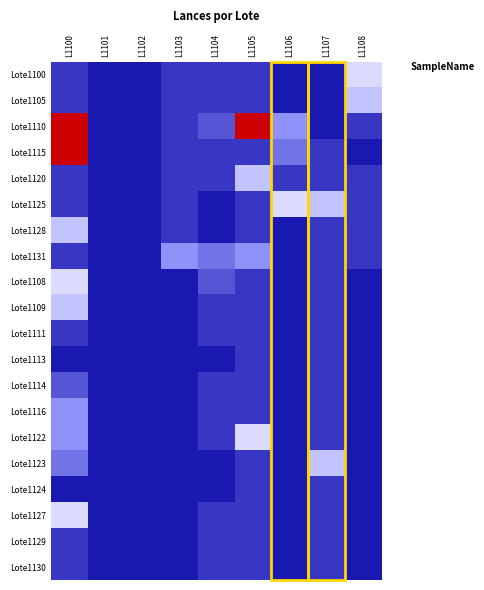

Reading left to right, list all the values displayed in this chart.

Lote1100: L1100=1	L1101=0	L1102=0	L1103=1	L1104=1	L1105=1	L1106=0	L1107=0	L1108=7
Lote1105: L1100=1	L1101=0	L1102=0	L1103=1	L1104=1	L1105=1	L1106=0	L1107=0	L1108=6
Lote1110: L1100=17	L1101=0	L1102=0	L1103=1	L1104=2	L1105=17	L1106=4	L1107=0	L1108=1
Lote1115: L1100=17	L1101=0	L1102=0	L1103=1	L1104=1	L1105=1	L1106=3	L1107=1	L1108=0
Lote1120: L1100=1	L1101=0	L1102=0	L1103=1	L1104=1	L1105=6	L1106=1	L1107=1	L1108=1
Lote1125: L1100=1	L1101=0	L1102=0	L1103=1	L1104=0	L1105=1	L1106=7	L1107=6	L1108=1
Lote1128: L1100=6	L1101=0	L1102=0	L1103=1	L1104=0	L1105=1	L1106=0	L1107=1	L1108=1
Lote1131: L1100=1	L1101=0	L1102=0	L1103=4	L1104=3	L1105=4	L1106=0	L1107=1	L1108=1
Lote1108: L1100=7	L1101=0	L1102=0	L1103=0	L1104=2	L1105=1	L1106=0	L1107=1	L1108=0
Lote1109: L1100=6	L1101=0	L1102=0	L1103=0	L1104=1	L1105=1	L1106=0	L1107=1	L1108=0
Lote1111: L1100=1	L1101=0	L1102=0	L1103=0	L1104=1	L1105=1	L1106=0	L1107=1	L1108=0
Lote1113: L1100=0	L1101=0	L1102=0	L1103=0	L1104=0	L1105=1	L1106=0	L1107=1	L1108=0
Lote1114: L1100=2	L1101=0	L1102=0	L1103=0	L1104=1	L1105=1	L1106=0	L1107=1	L1108=0
Lote1116: L1100=4	L1101=0	L1102=0	L1103=0	L1104=1	L1105=1	L1106=0	L1107=1	L1108=0
Lote1122: L1100=4	L1101=0	L1102=0	L1103=0	L1104=1	L1105=7	L1106=0	L1107=1	L1108=0
Lote1123: L1100=3	L1101=0	L1102=0	L1103=0	L1104=0	L1105=1	L1106=0	L1107=6	L1108=0
Lote1124: L1100=0	L1101=0	L1102=0	L1103=0	L1104=0	L1105=1	L1106=0	L1107=1	L1108=0
Lote1127: L1100=7	L1101=0	L1102=0	L1103=0	L1104=1	L1105=1	L1106=0	L1107=1	L1108=0
Lote1129: L1100=1	L1101=0	L1102=0	L1103=0	L1104=1	L1105=1	L1106=0	L1107=1	L1108=0
Lote1130: L1100=1	L1101=0	L1102=0	L1103=0	L1104=1	L1105=1	L1106=0	L1107=1	L1108=0